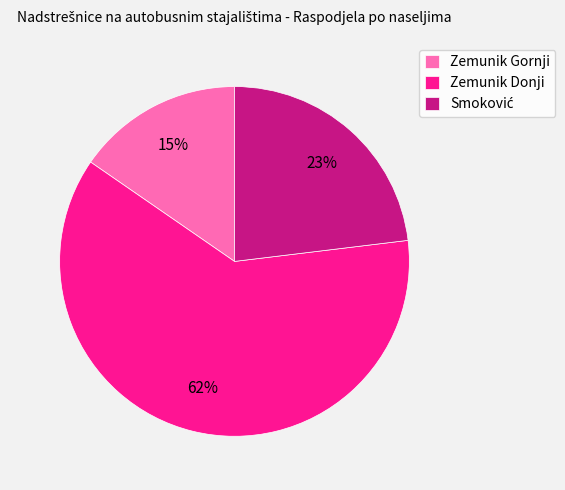

To the nearest percent, what is the combined percentage of Zemunik Gornji and Zemunik Donji?

77%